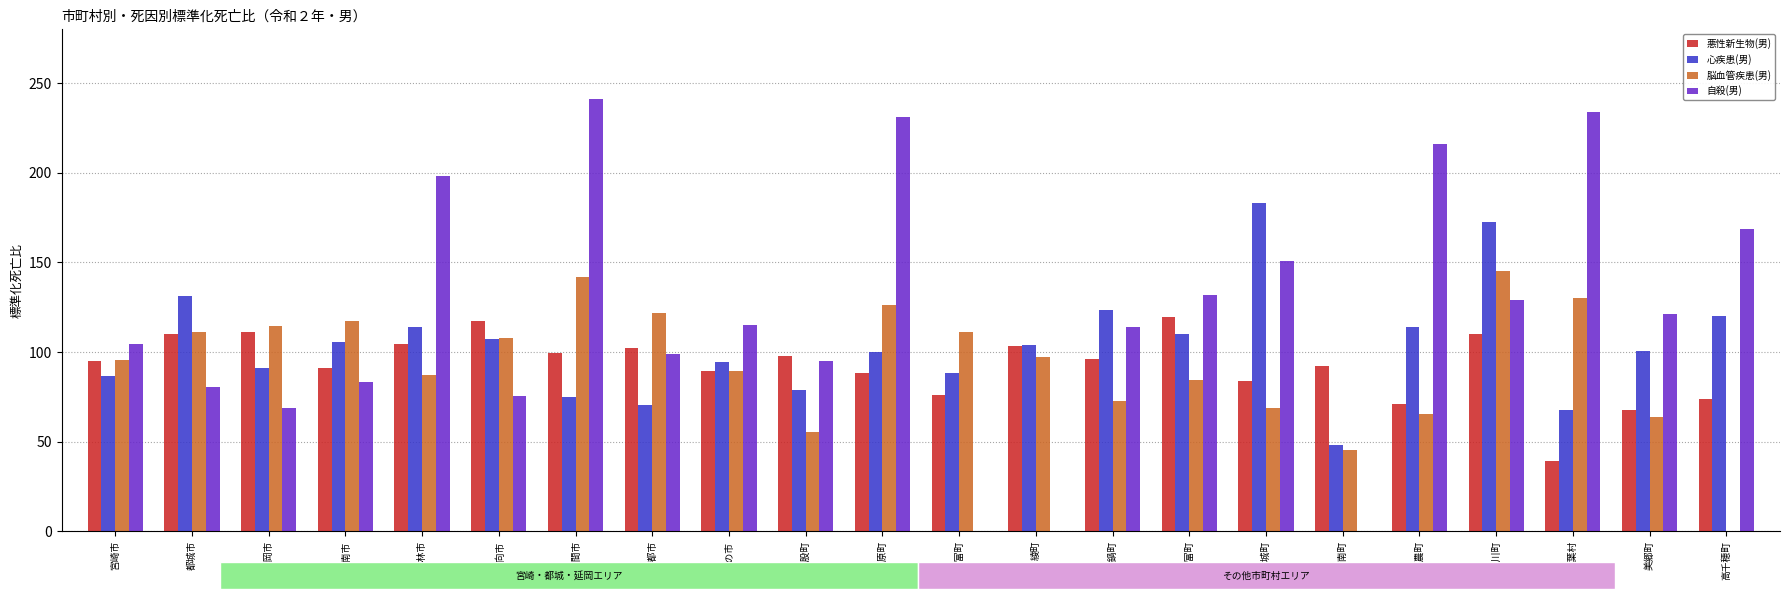

What are all the series names shown in the legend?

悪性新生物(男), 心疾患(男), 脳血管疾患(男), 自殺(男)